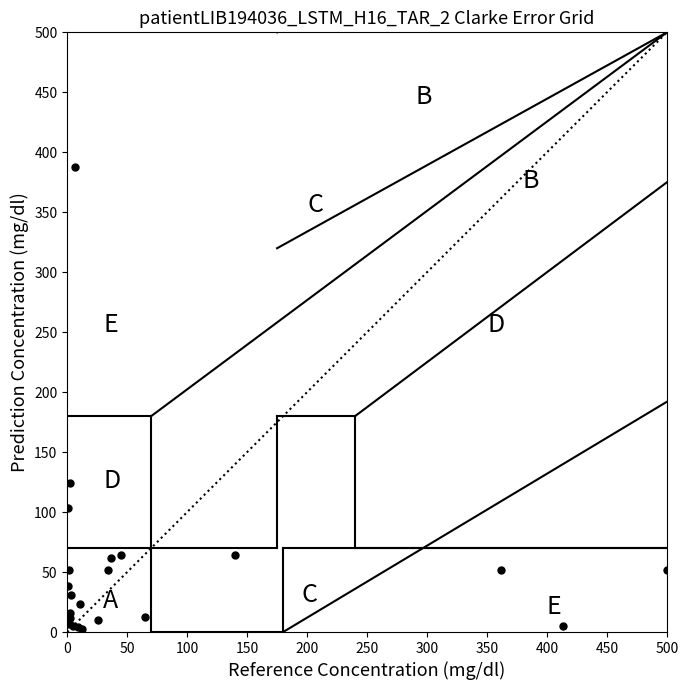

What Y value in the scatter plot is closest to 195?

124.0